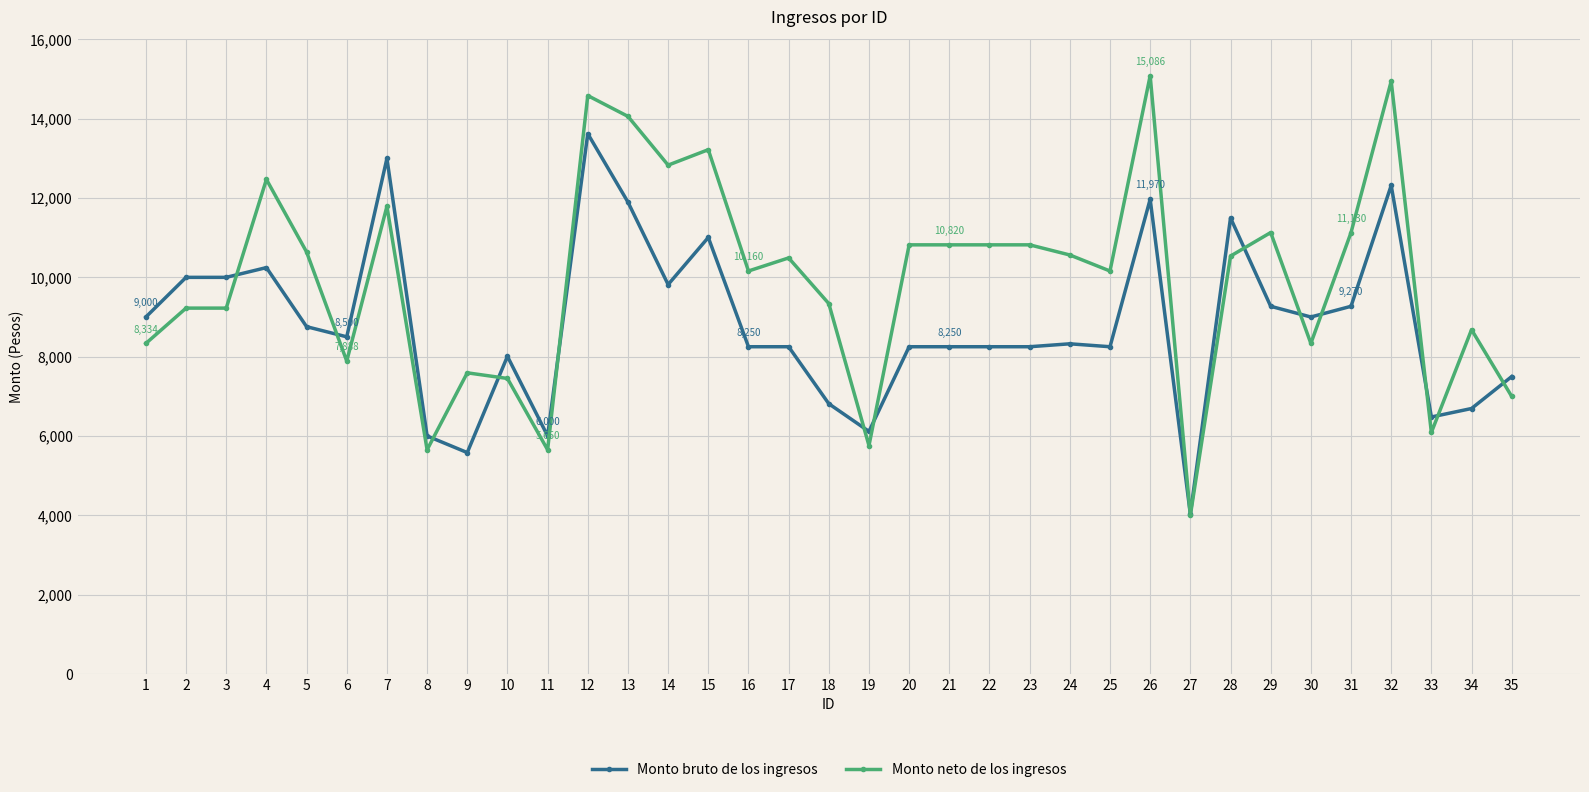

Which series has the largest total across all categories?

Monto neto de los ingresos